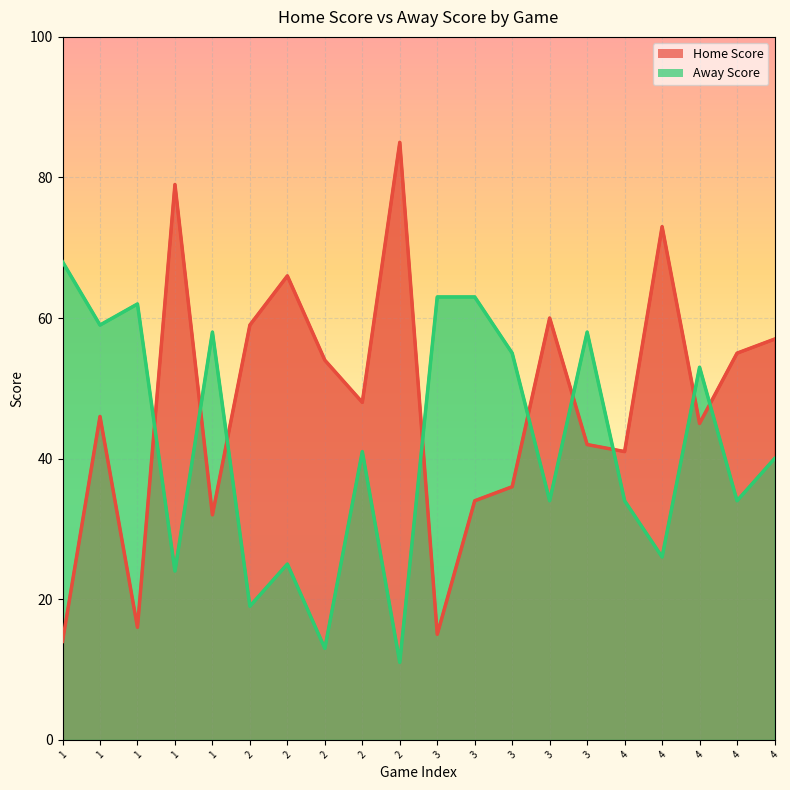

How many times do Home Score and Away Score cross each other?

9